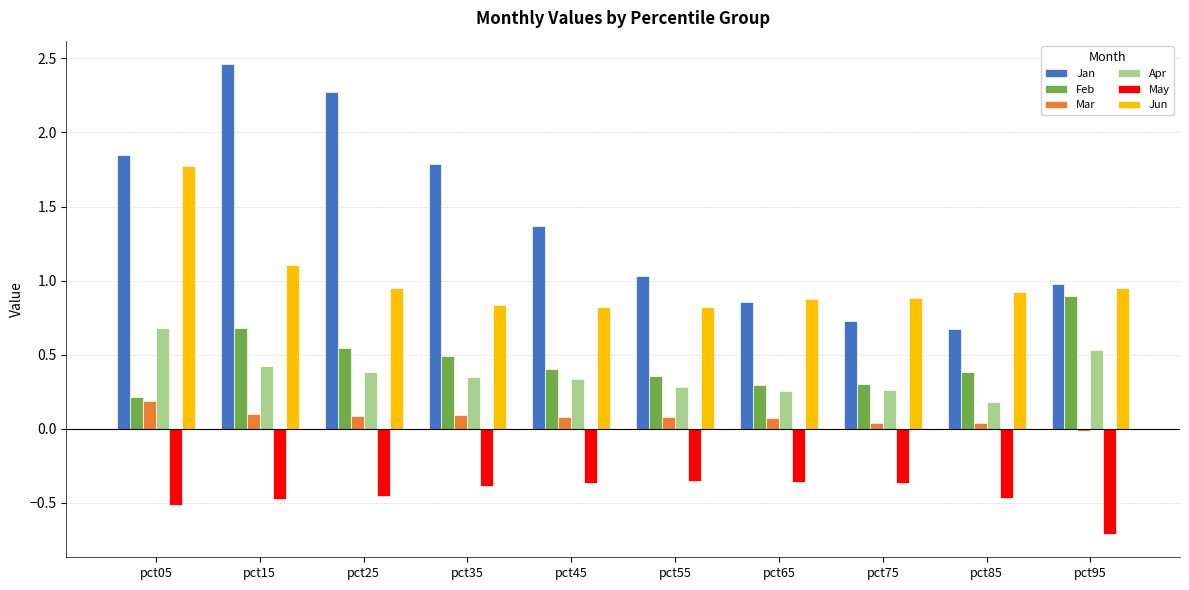

What is the value of the May bar at the 10th from the left?

-0.7